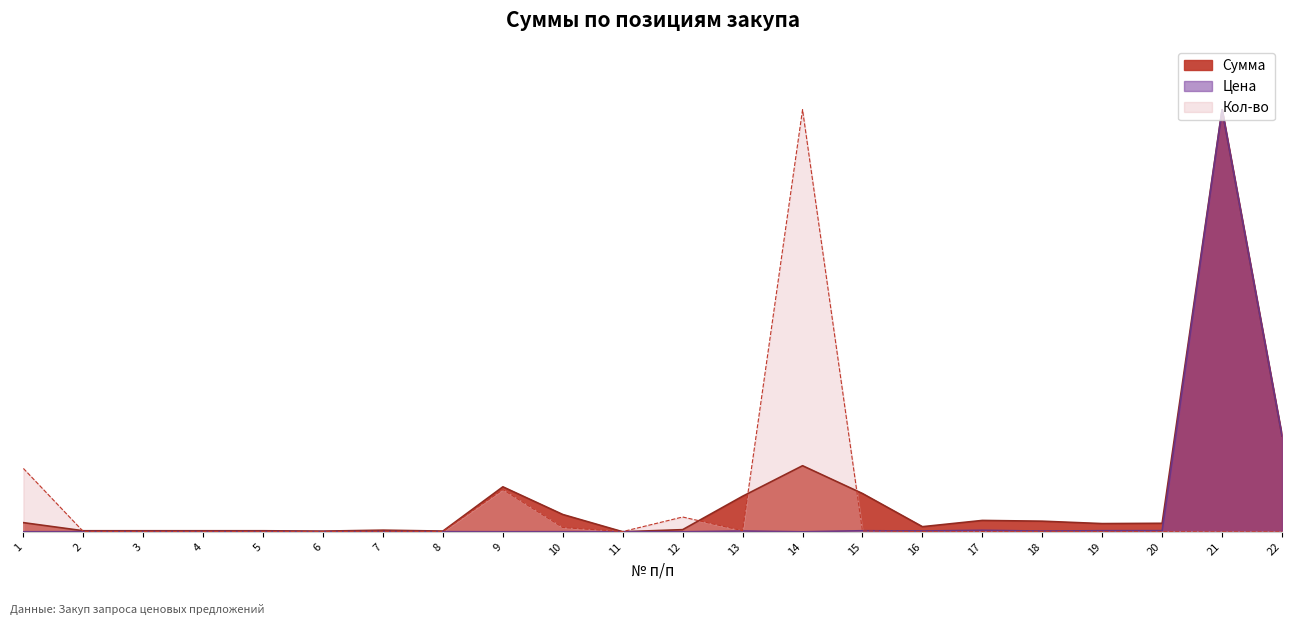

True or false: Сумма has more than 1 interior local peaks.

True